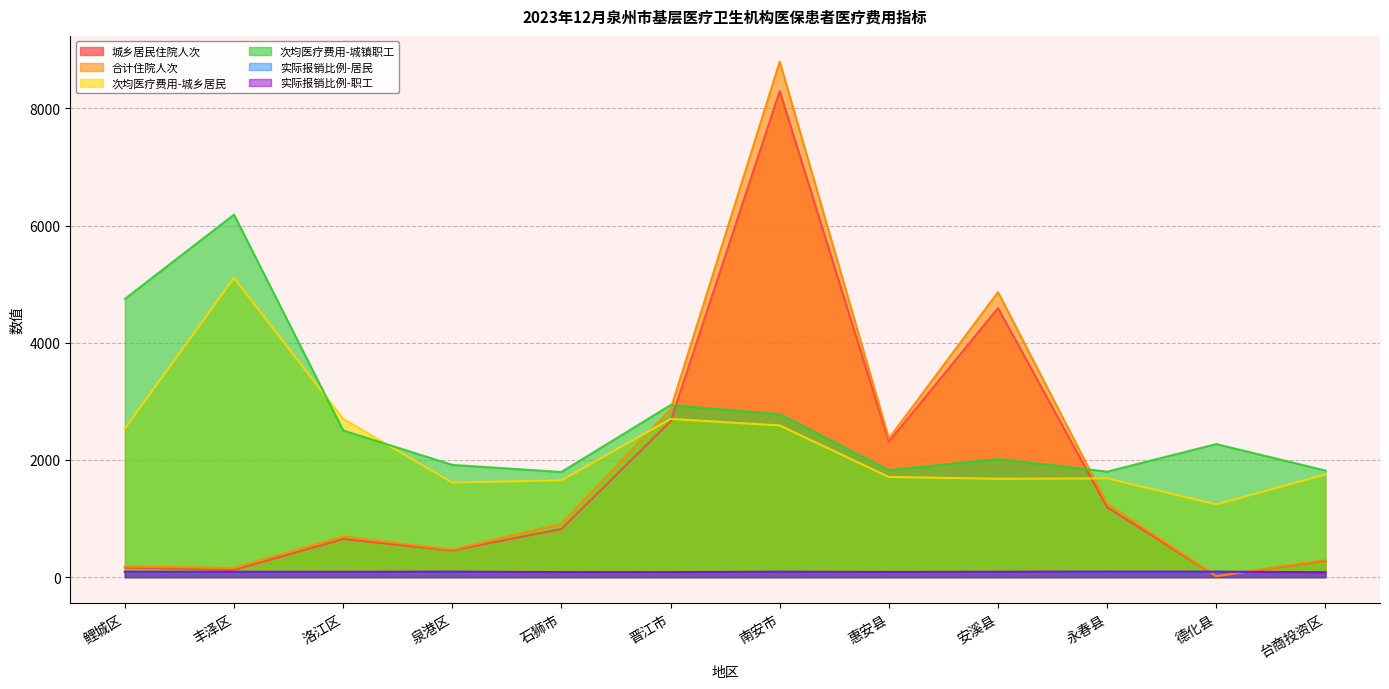

True or false: 实际报销比例-职工 and 次均医疗费用-城乡居民 intersect in this chart.

False